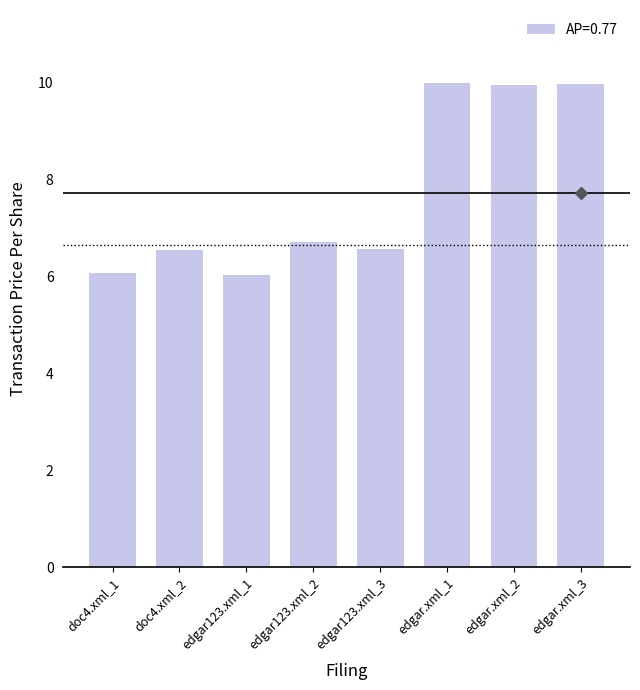

What is the greatest value displayed?

10.0